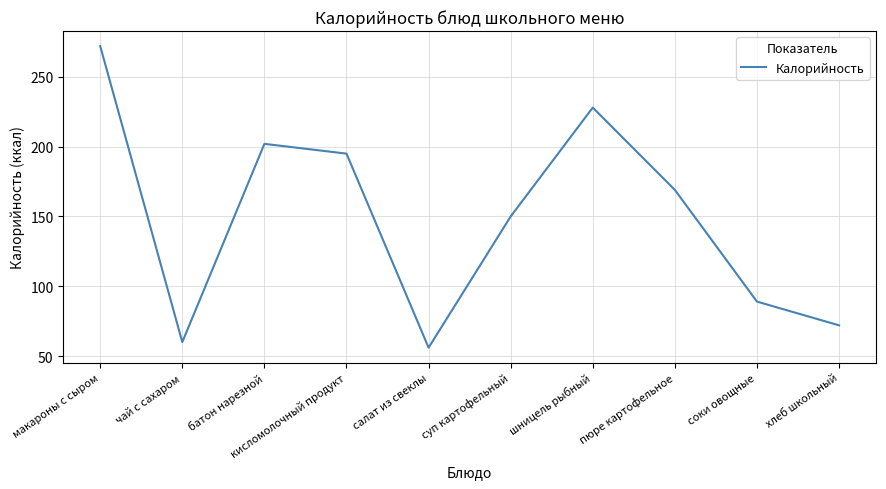

Reading right to left, what are all the values shown in this chart?

72	89	169	228	150	56	195	202	60	272